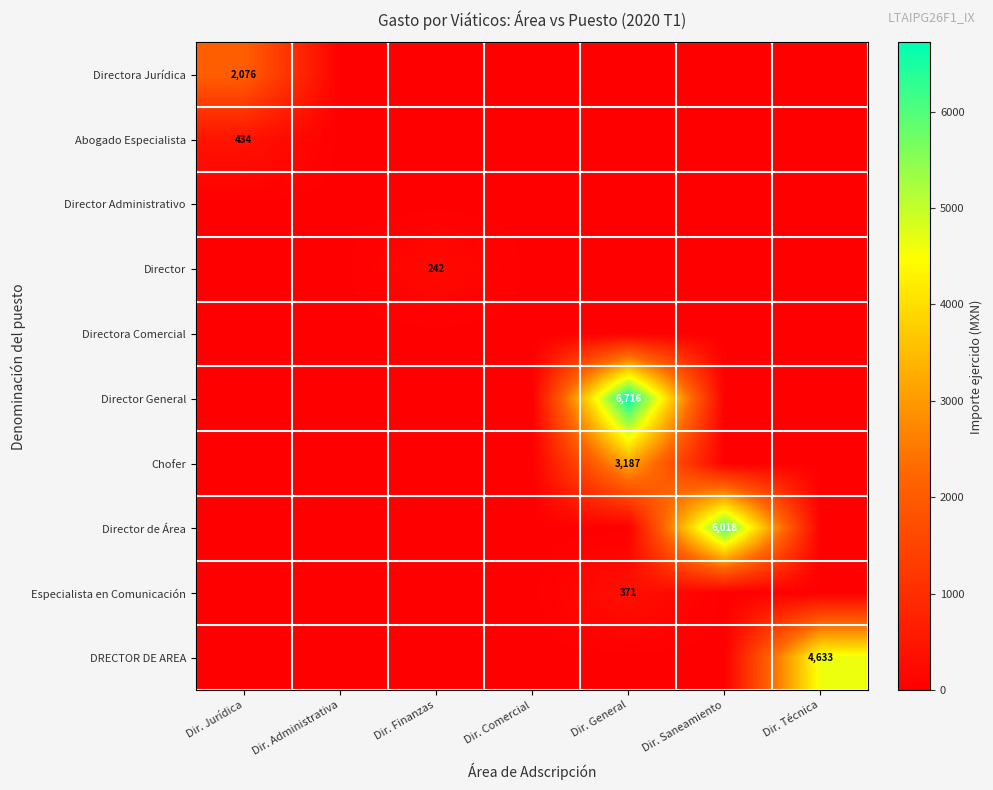

What is the total value across all series at Dir. Técnica?

4633.0